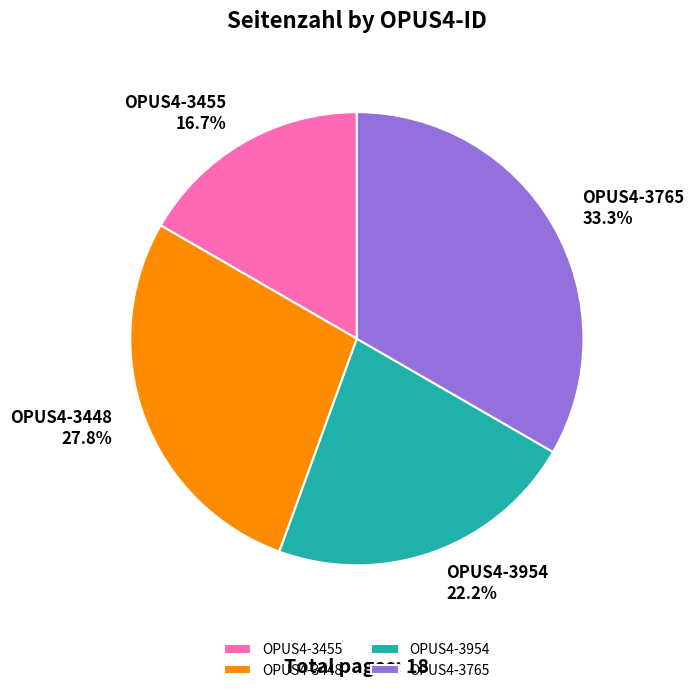

What is the total percentage of OPUS4-3765 and OPUS4-3455?

50.0%